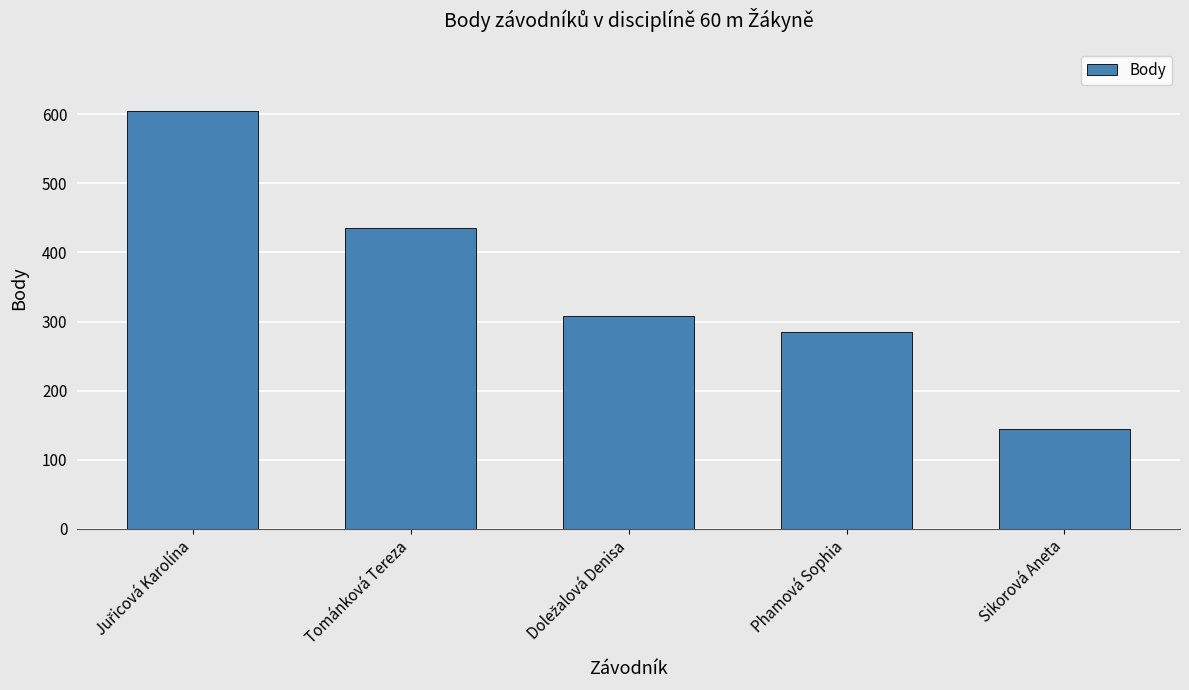

Read the value at Tománková Tereza, to the nearest 10.

440